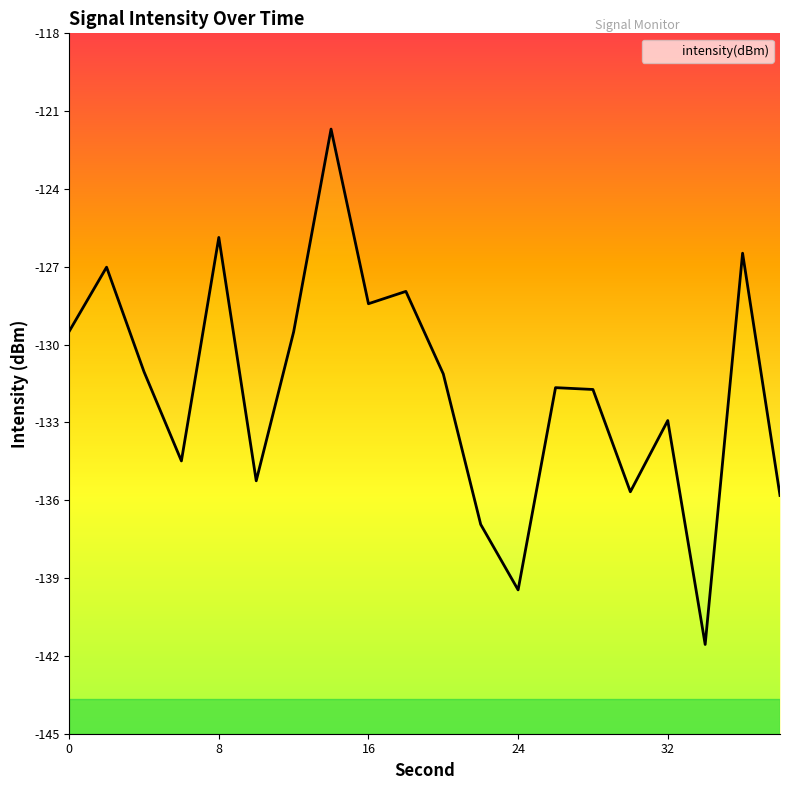

True or false: the data shows -135.3 at 10.

True